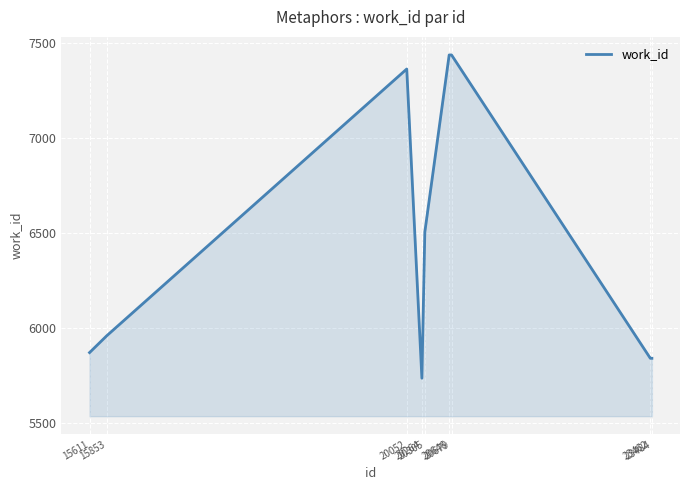

True or false: the data shows 5960 at 15853.

True